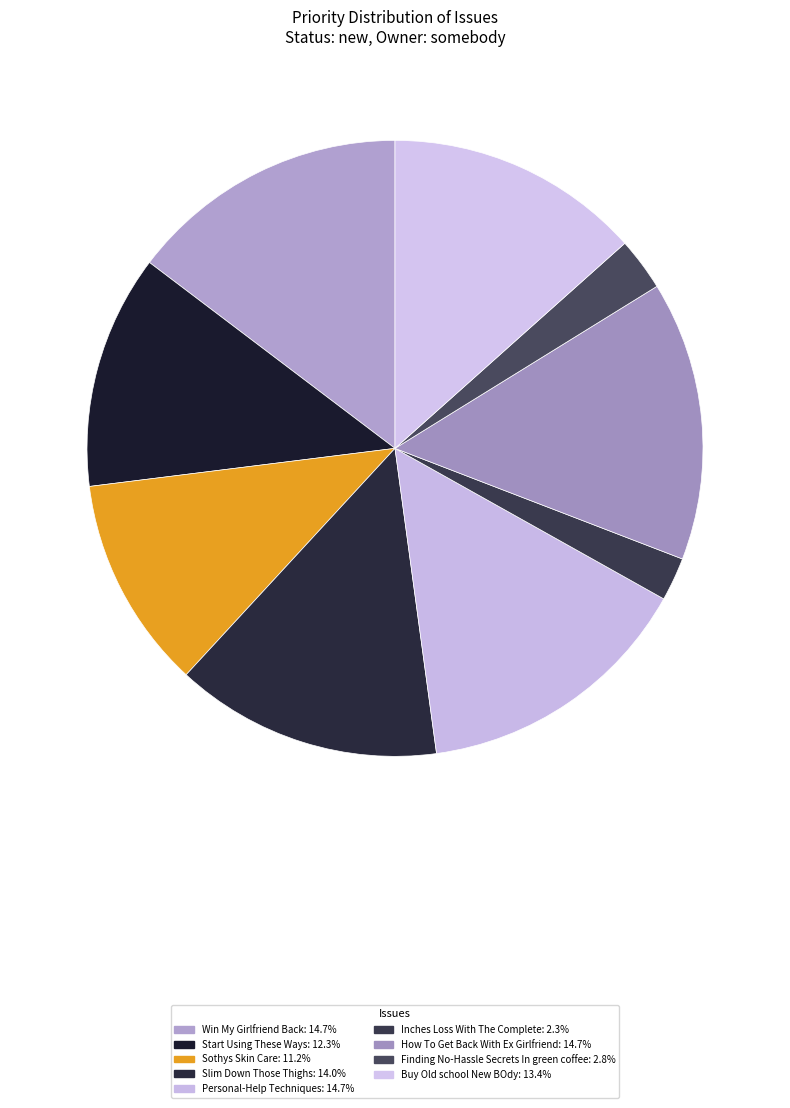

What percentage is NOT represented by Sothys Skin Care?

88.8%